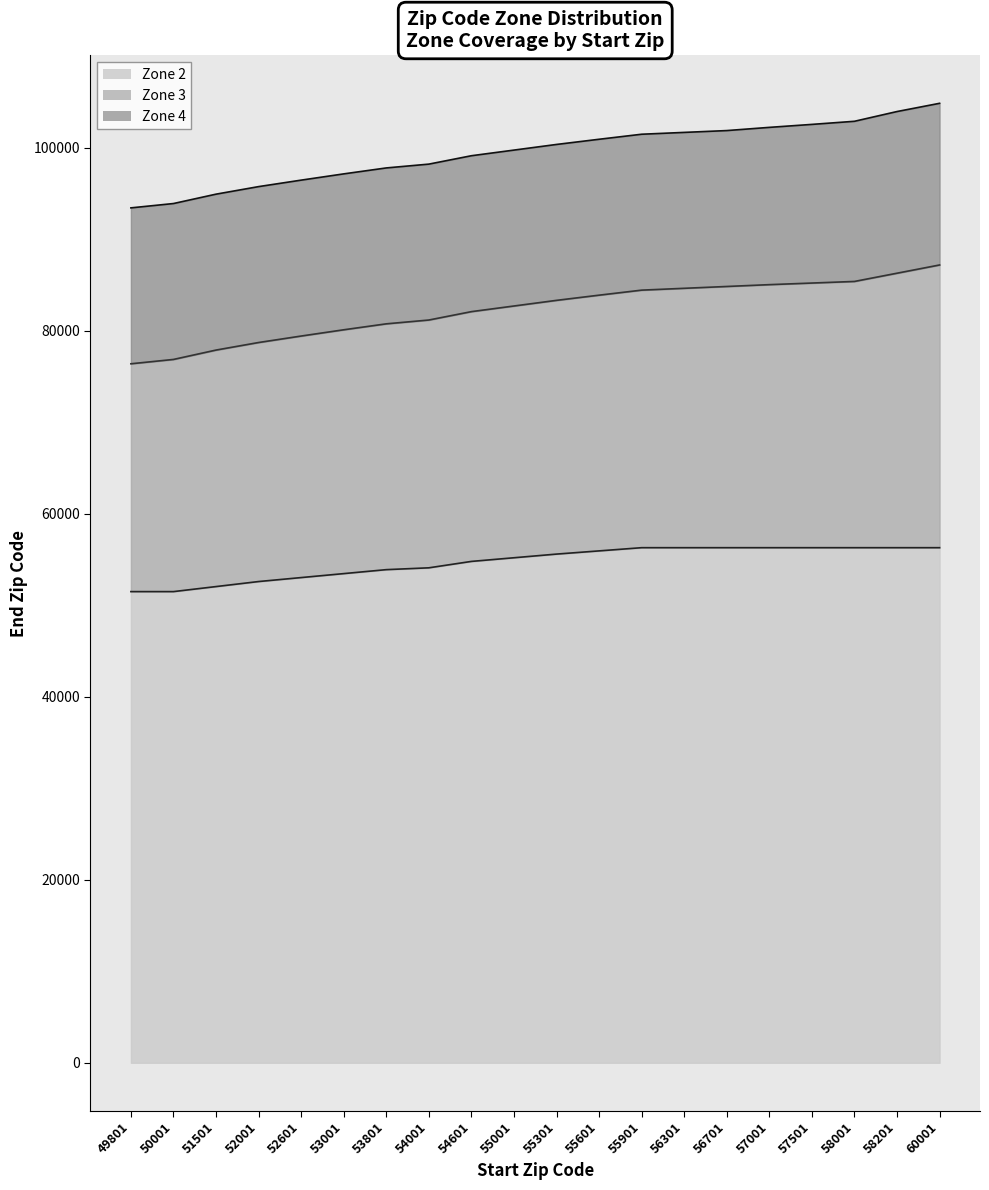

What value does the Zone 4 line series have at 53801?

97804.9